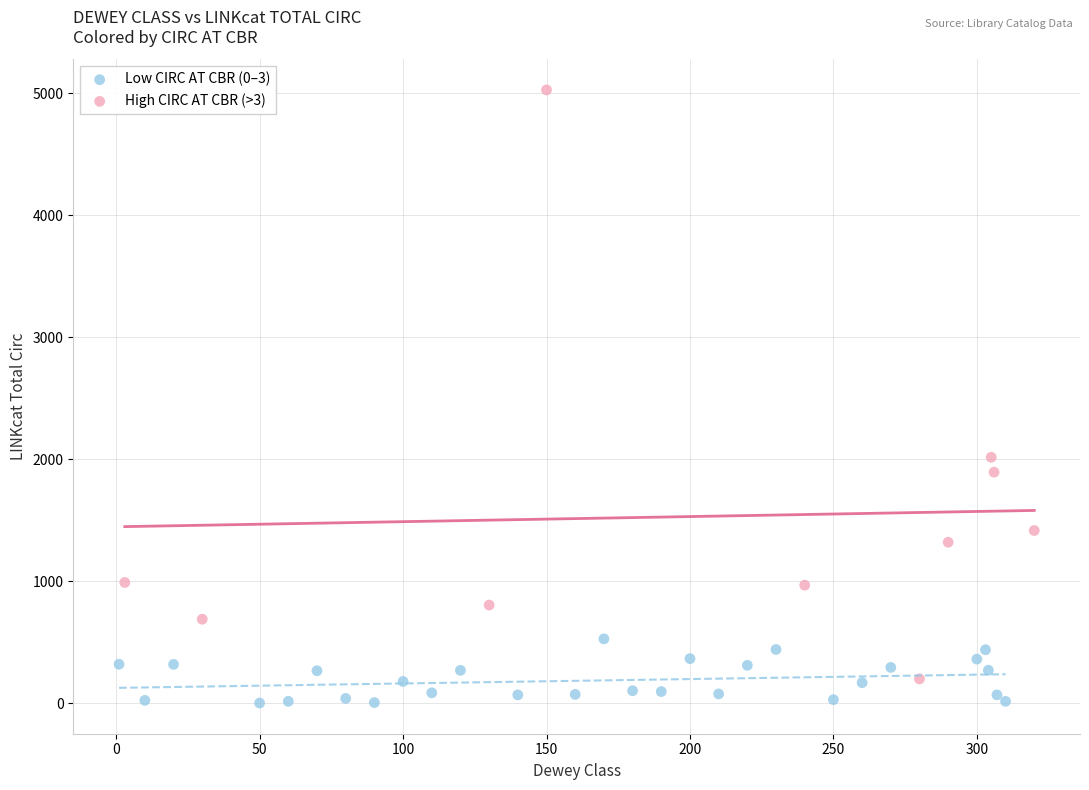

Which series contains the highest Y value?

High CIRC AT CBR (>3)